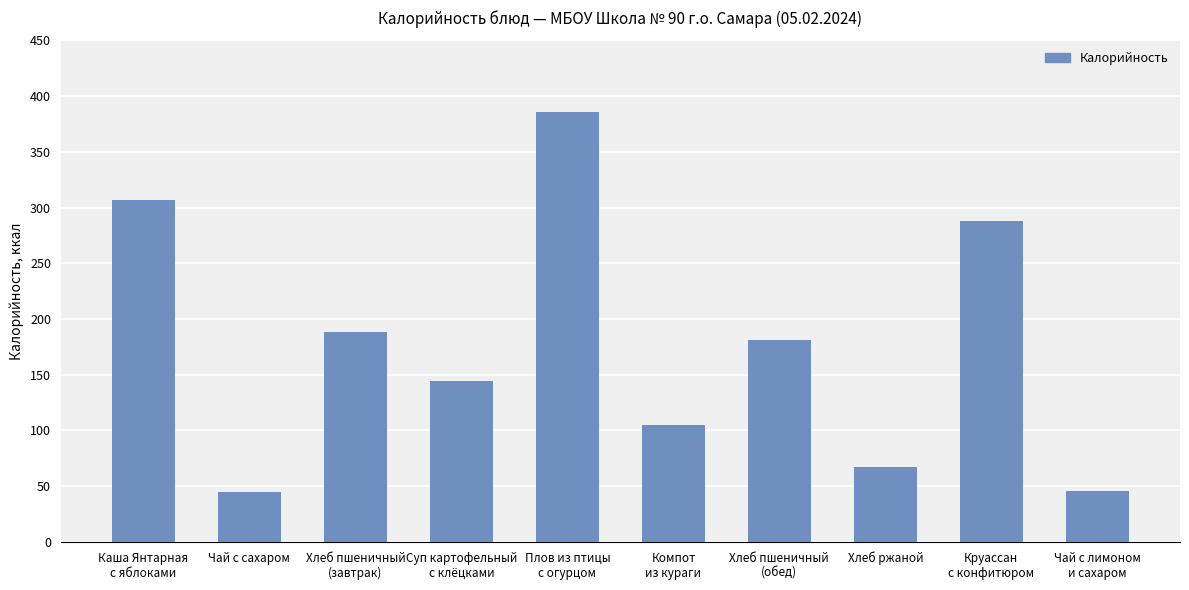

What is the ratio of the value at Хлеб ржаной to the value at Суп картофельный
с клёцками?

0.5